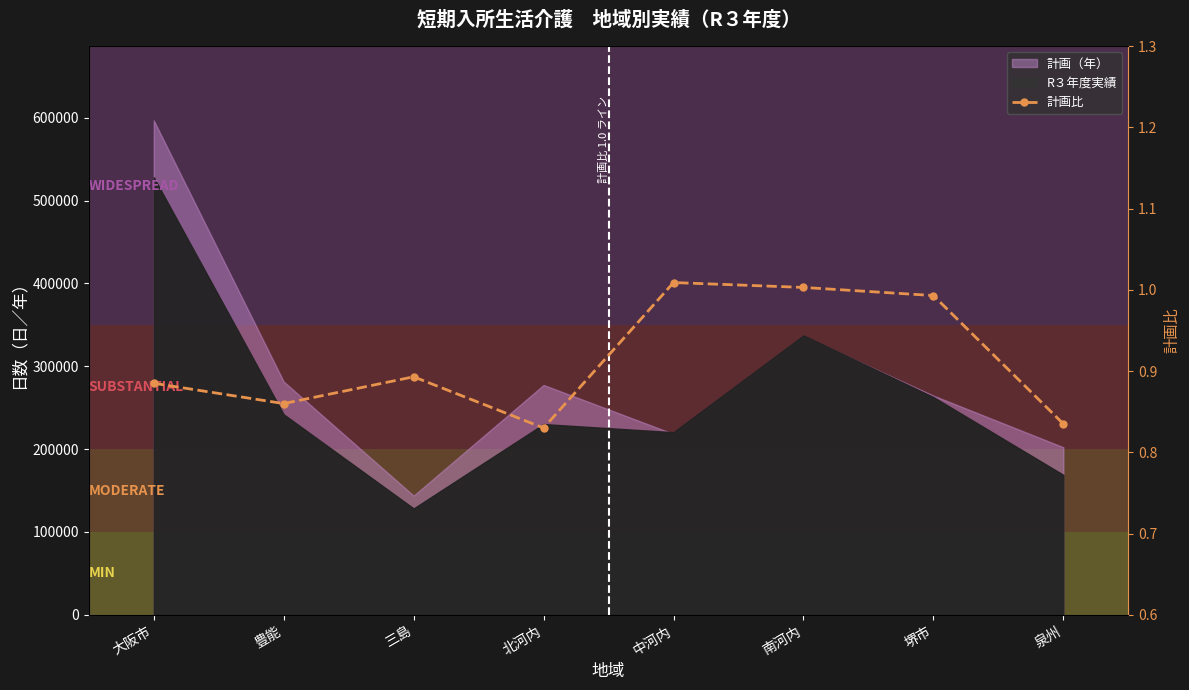

What is the sum of all values?

7.3